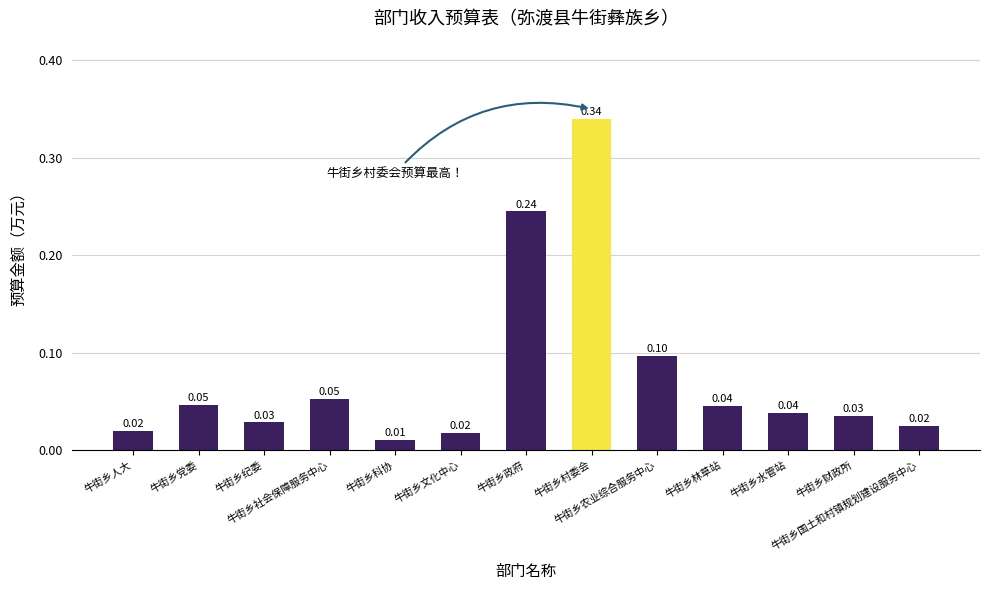

What is the sum of all values?

1.0